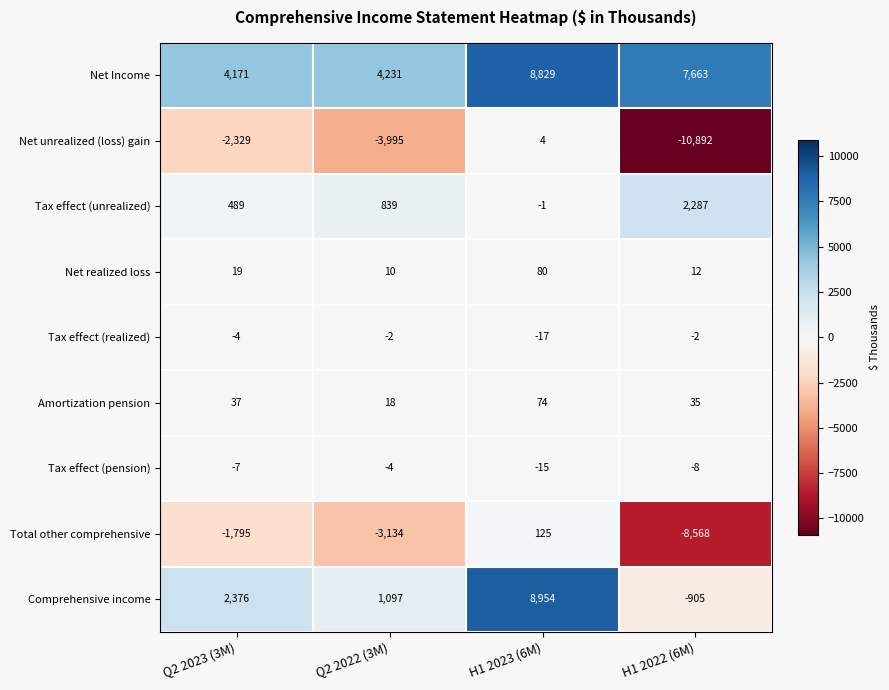

Is it true that Tax effect (pension) equals -8 at H1 2022 (6M)?

True